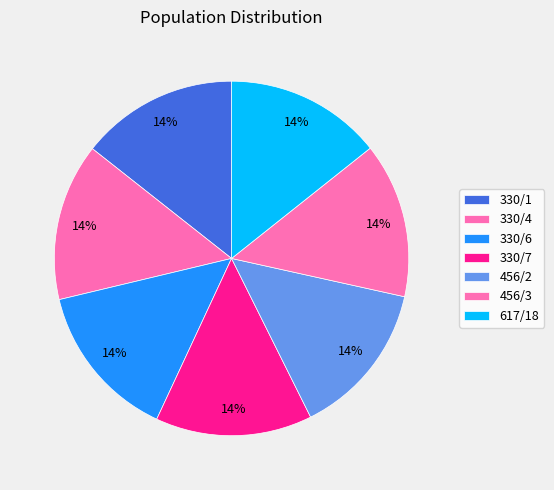

Between 330/6 and 330/1, which is larger?

330/1